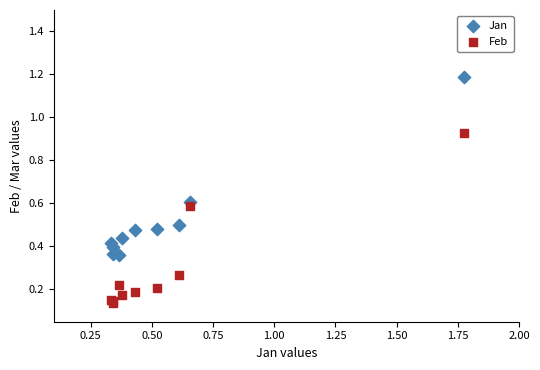

Which series has the largest Y range (max minus min)?

Jan